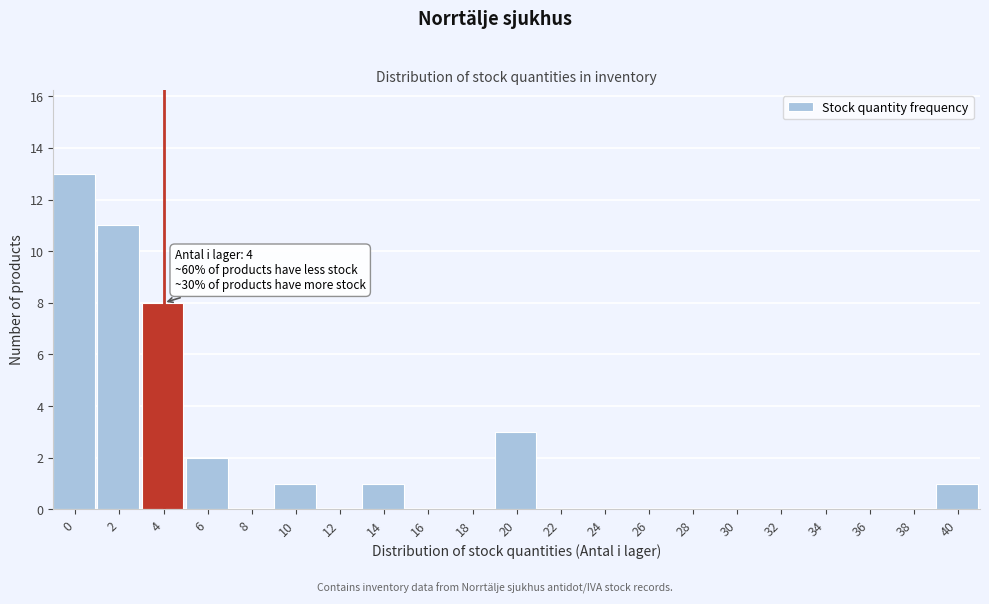

Reading left to right, what are all the values shown in this chart?

0=13	2=11	4=8	6=2	8=0	10=1	12=0	14=1	16=0	18=0	20=3	22=0	24=0	26=0	28=0	30=0	32=0	34=0	36=0	38=0	40=1